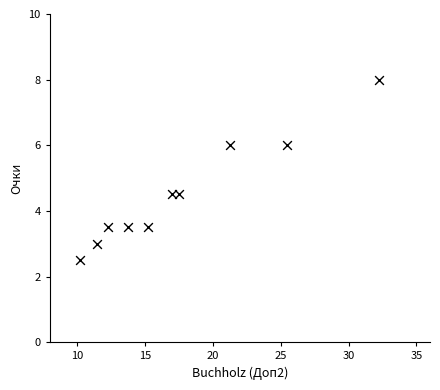

What is the range of Y values (max minus min)?

5.5